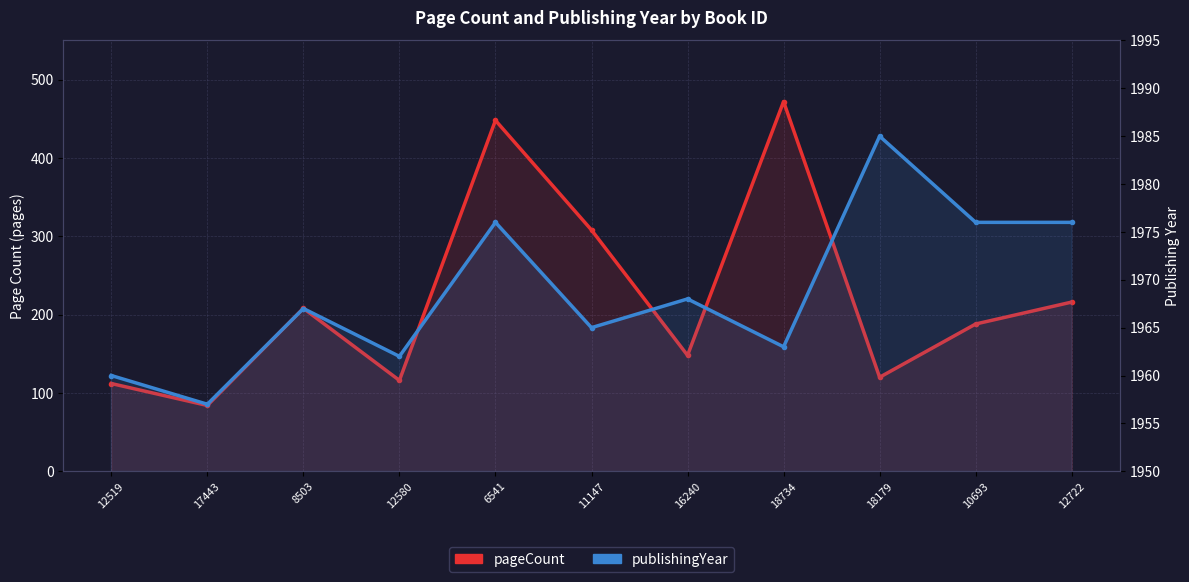

What is the total value across all series at 18734?

2435